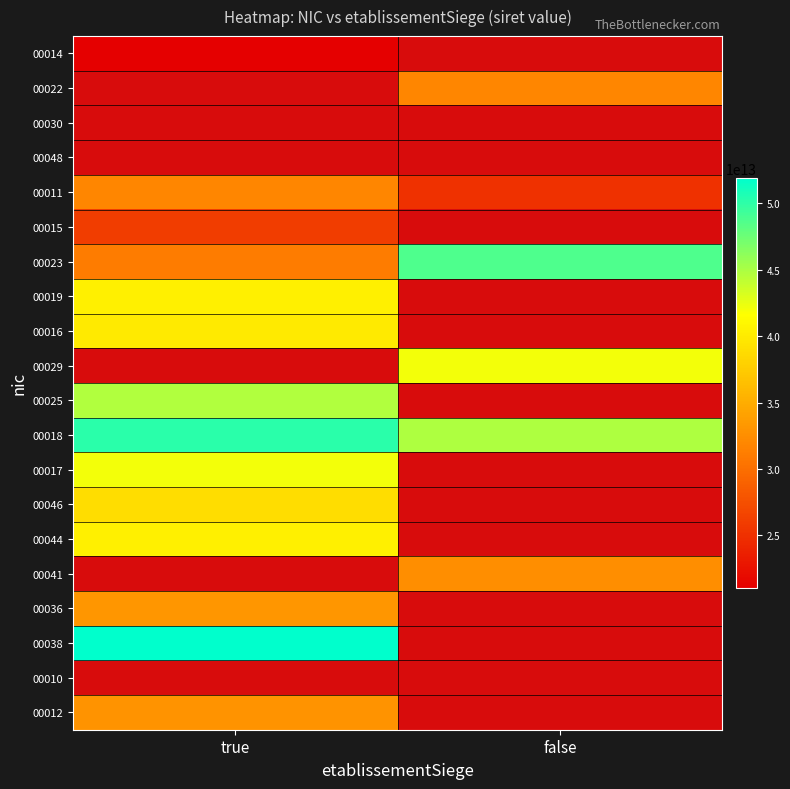

At how many categories does at least one series exceed 40373337408694?

2